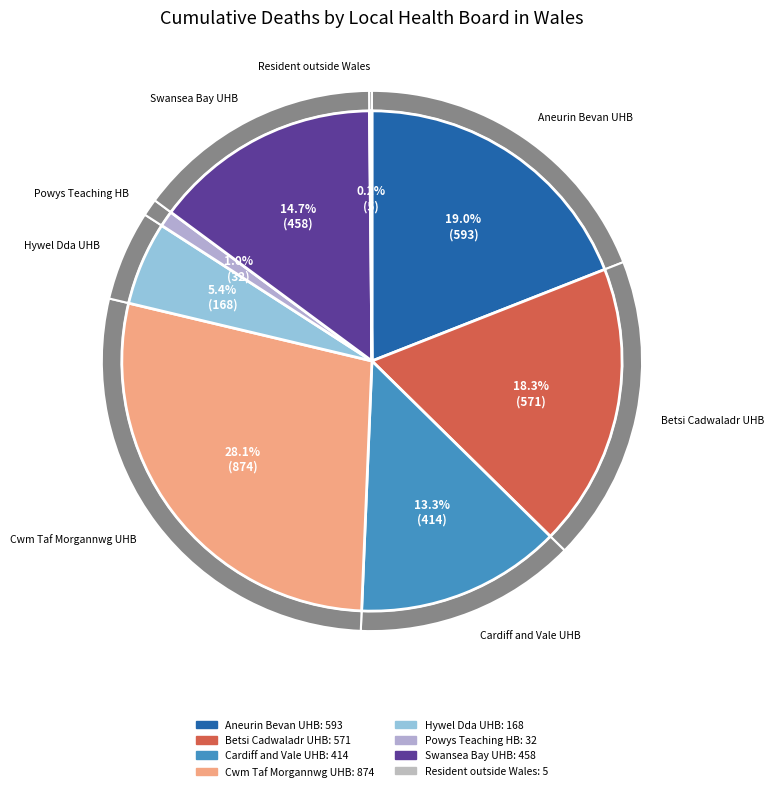

Does Cardiff and Vale University Health Board account for over 50% of the chart?

No